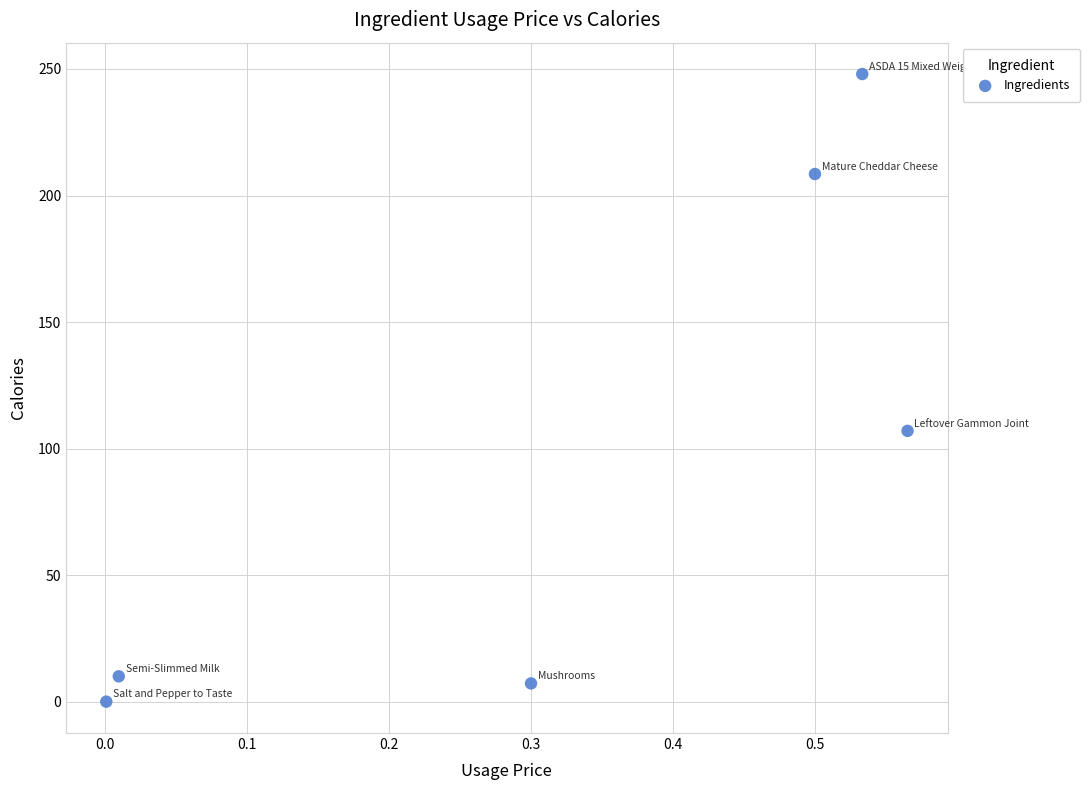

What is the range of Y values (max minus min)?

248.0